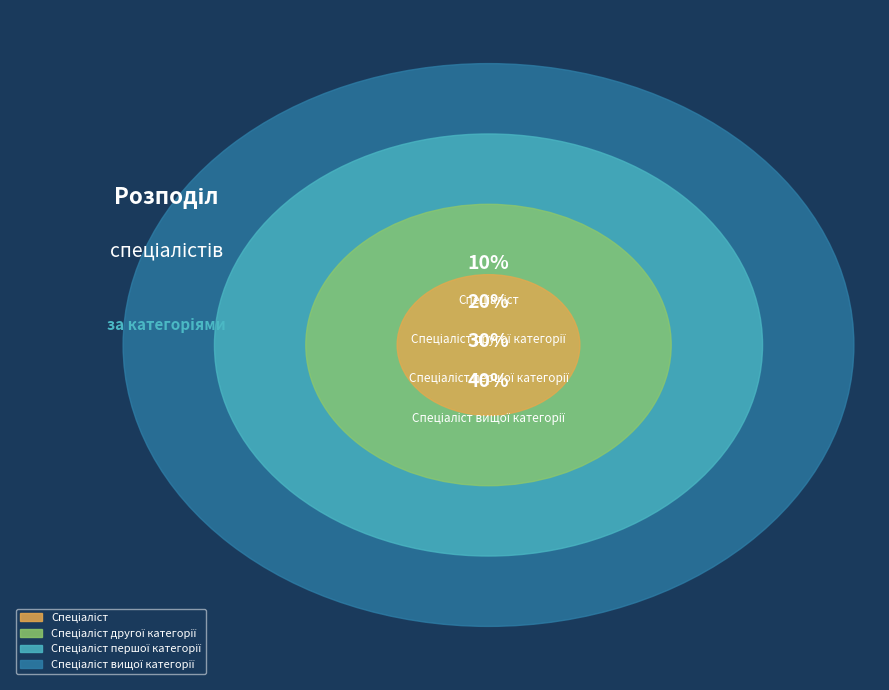

Which category has the smallest portion of the pie?

Спеціаліст